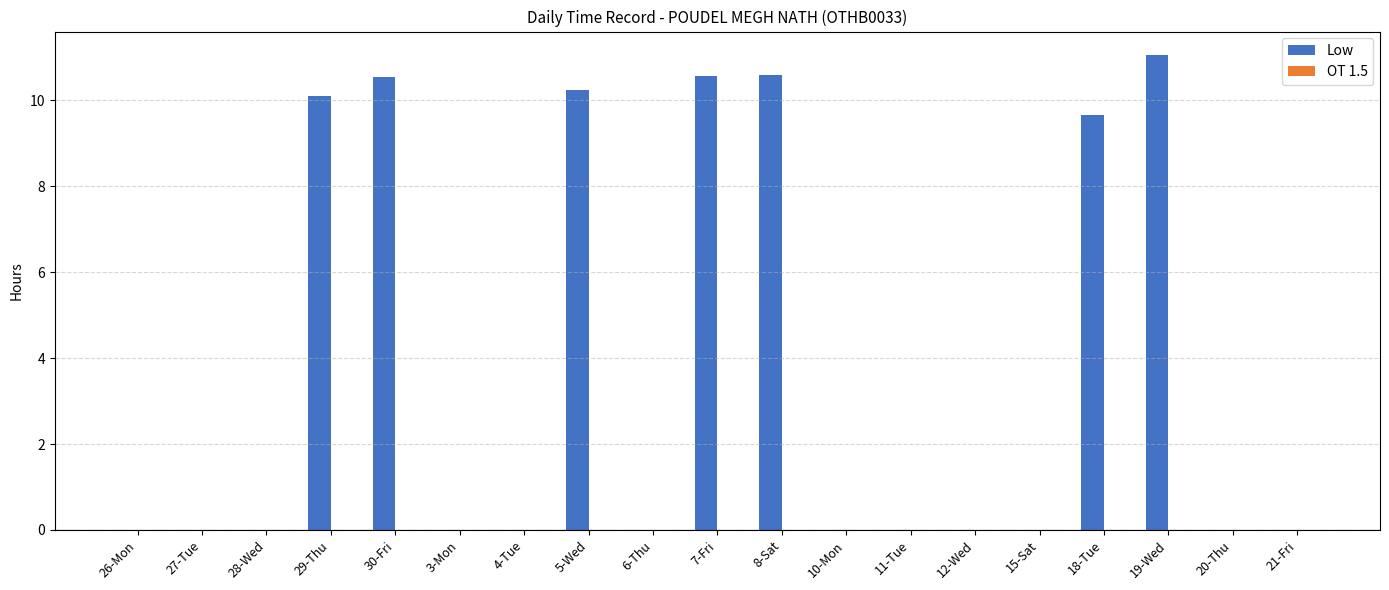

Which has a higher value, 3-Mon or 30-Fri?

30-Fri